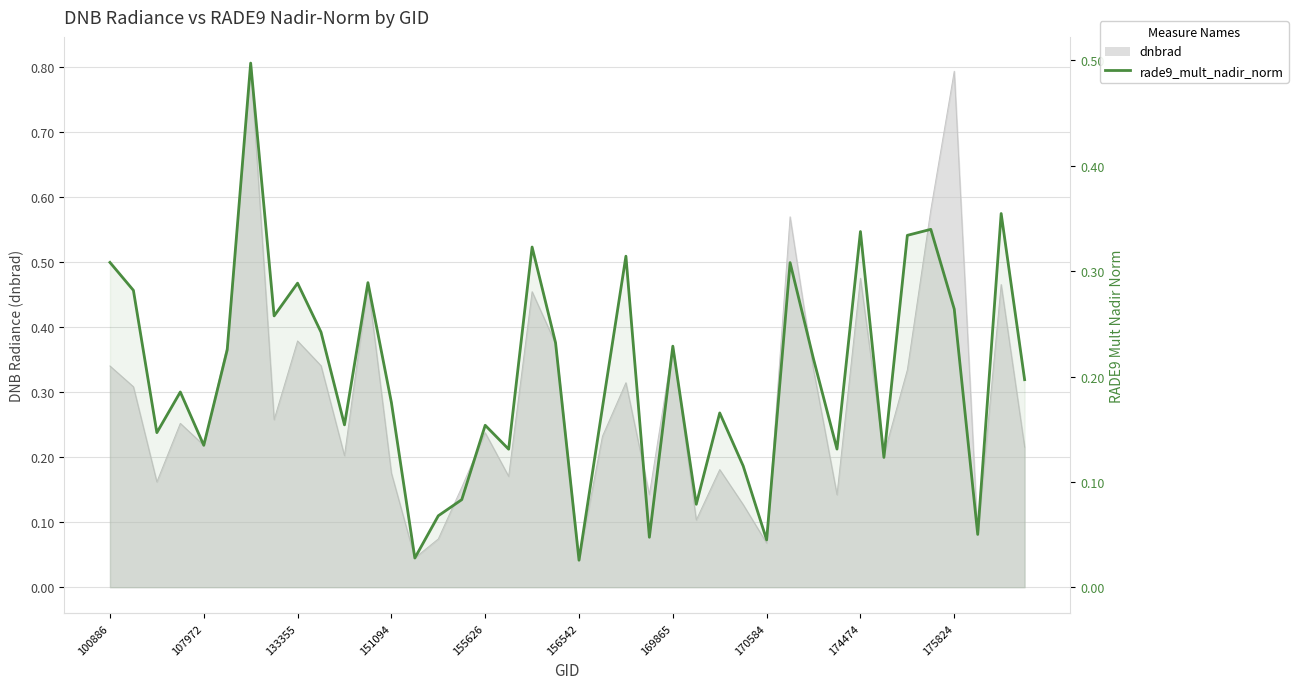

Is it true that the value at 34 is 0.3?

True